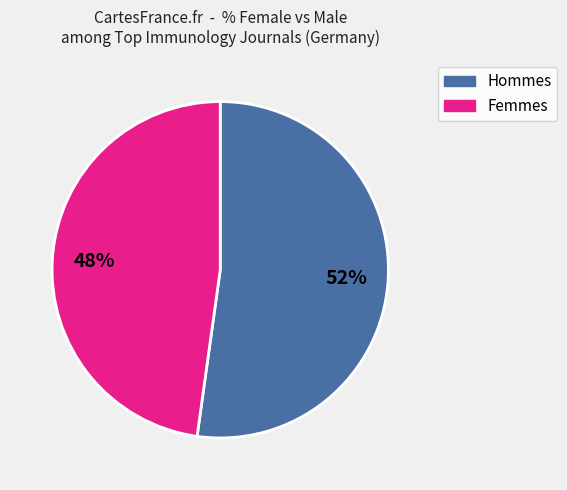

Is there a majority slice in this chart?

Yes